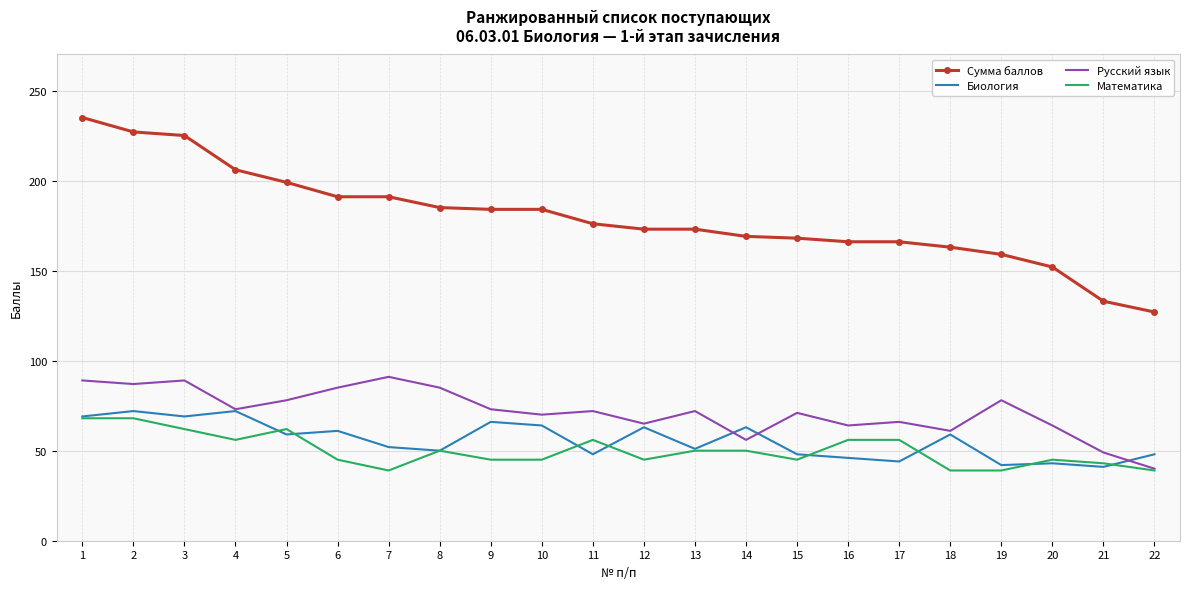

Where is the first local minimum for Математика?

4